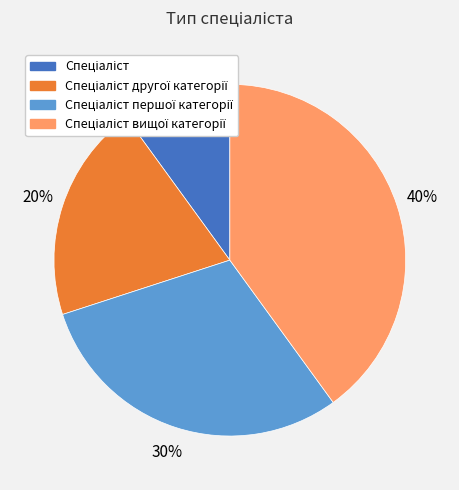

To the nearest percent, what is the average slice percentage?

25%